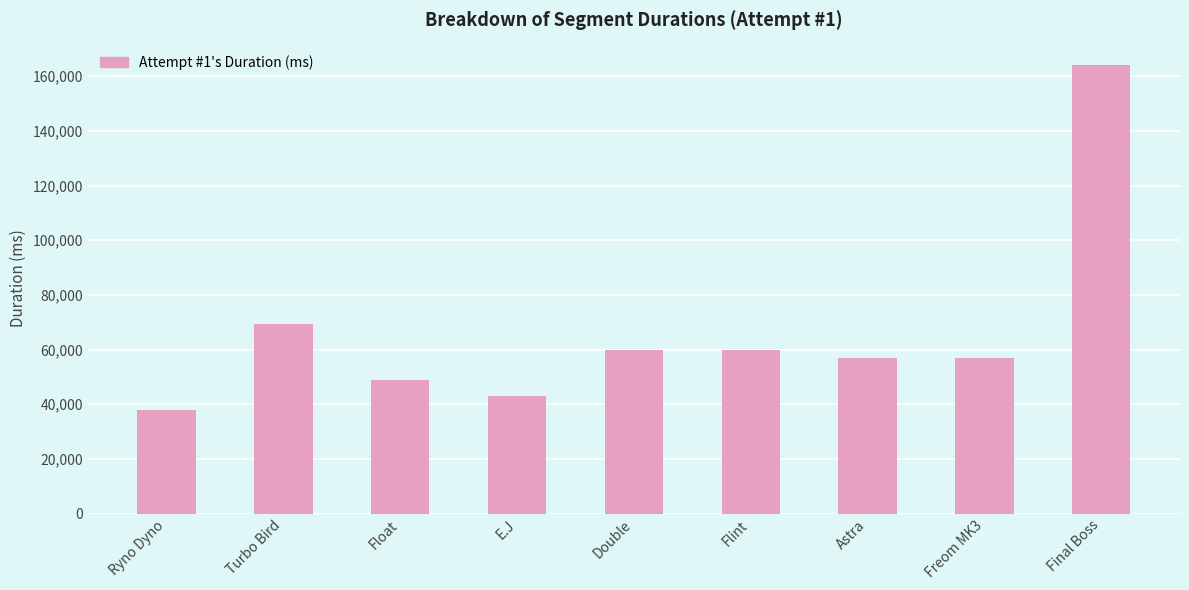

Where is the data nearest to the value 100963?

Turbo Bird